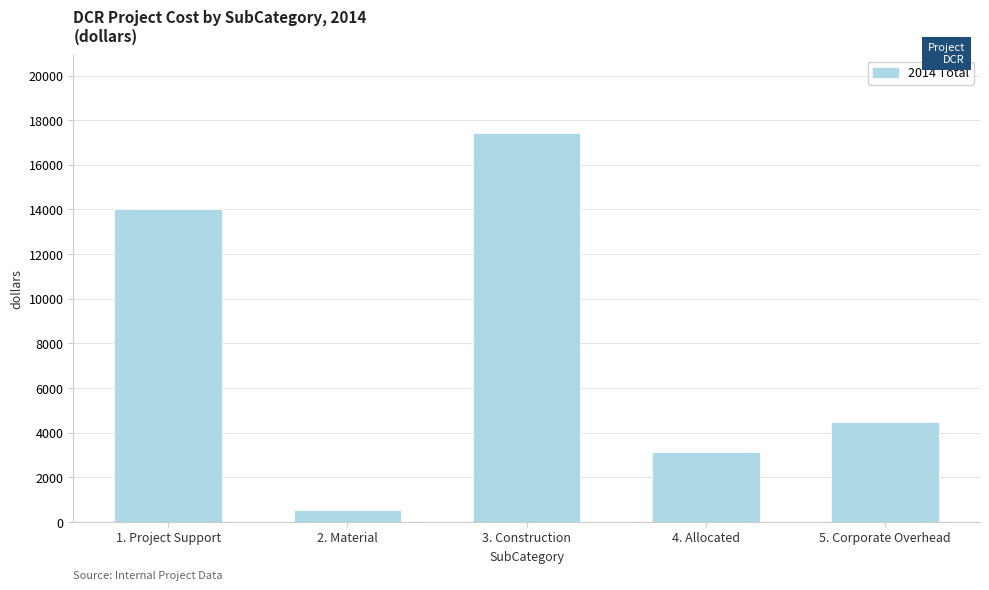

Which category has the lowest value across all series?

2. Material